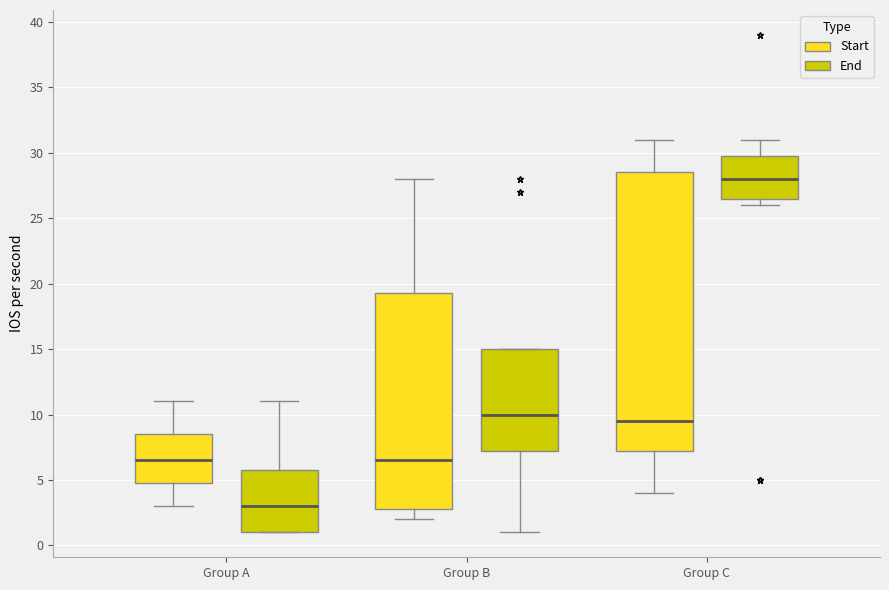

Reading left to right, read every box against the y-axis: the position of its median line, the range the box covers, and the ends of its whiskers. The values are not printed on the chart, so give them approximately, as read against the axis.

Group A (Start): median 6.5, box 5.0 to 8.5, whiskers 3.0 to 11.0
Group A (End): median 3.0, box 1.0 to 6.0, whiskers 1.0 to 11.0
Group B (Start): median 6.5, box 3.0 to 19.5, whiskers 2.0 to 28.0
Group B (End): median 10.0, box 7.5 to 15.0, whiskers 1.0 to 15.0
Group C (Start): median 9.5, box 7.5 to 28.5, whiskers 4.0 to 31.0
Group C (End): median 28.0, box 26.5 to 30.0, whiskers 26.0 to 31.0